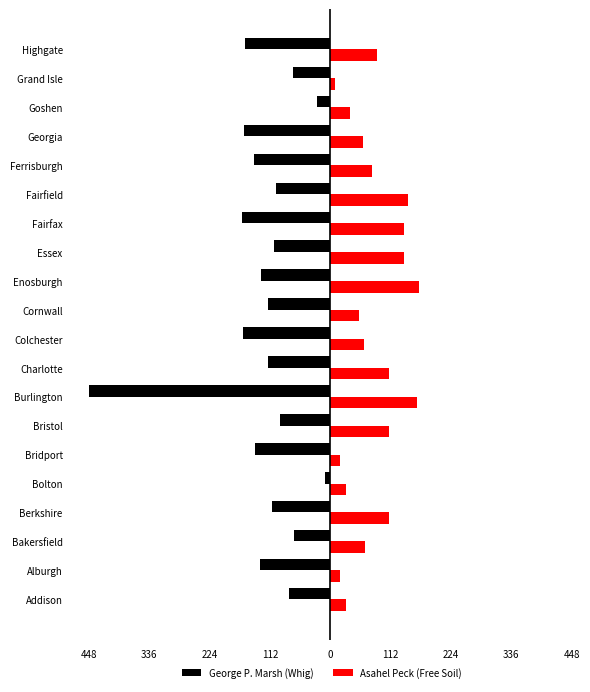

What are all the series names shown in the legend?

George P. Marsh (Whig), Asahel Peck (Free Soil)